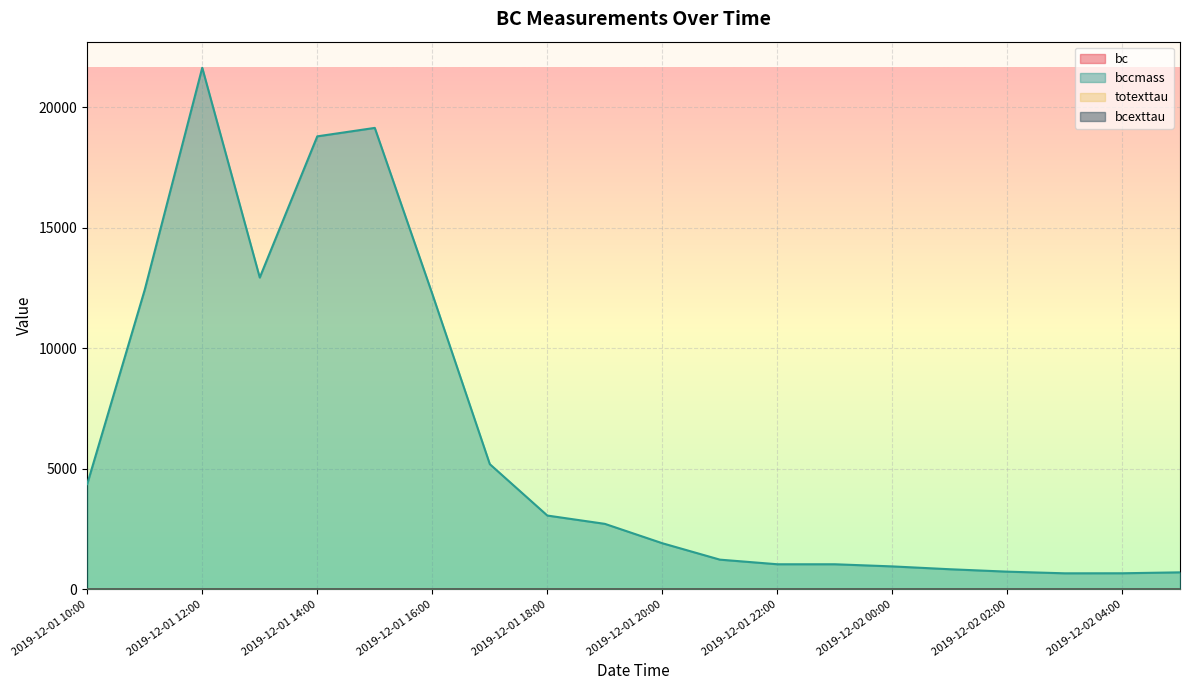

True or false: bccmass and totexttau cross at least once.

False